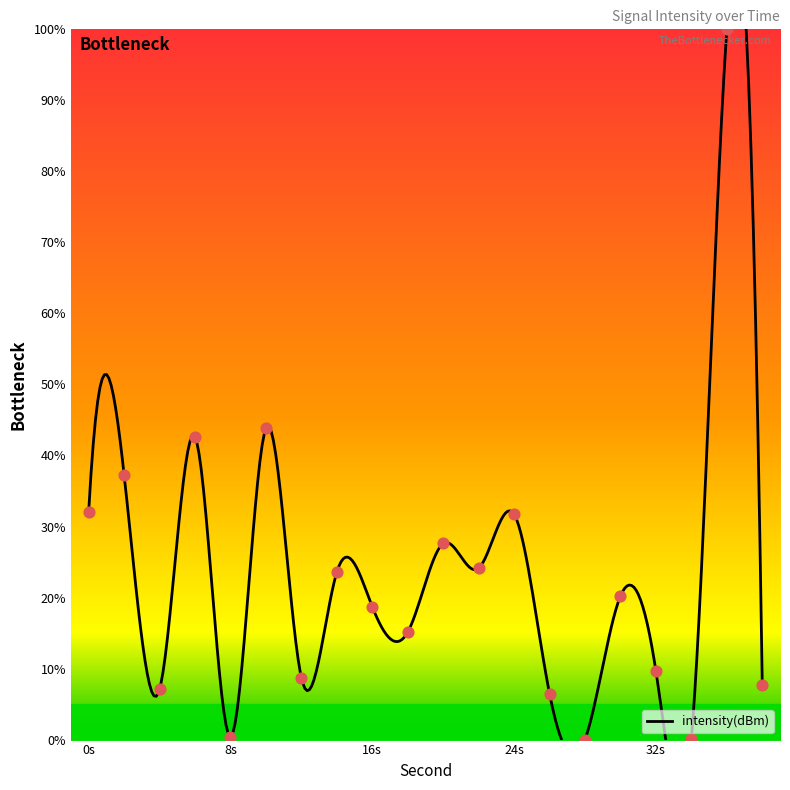

Between 28 and 36, which is larger?

36